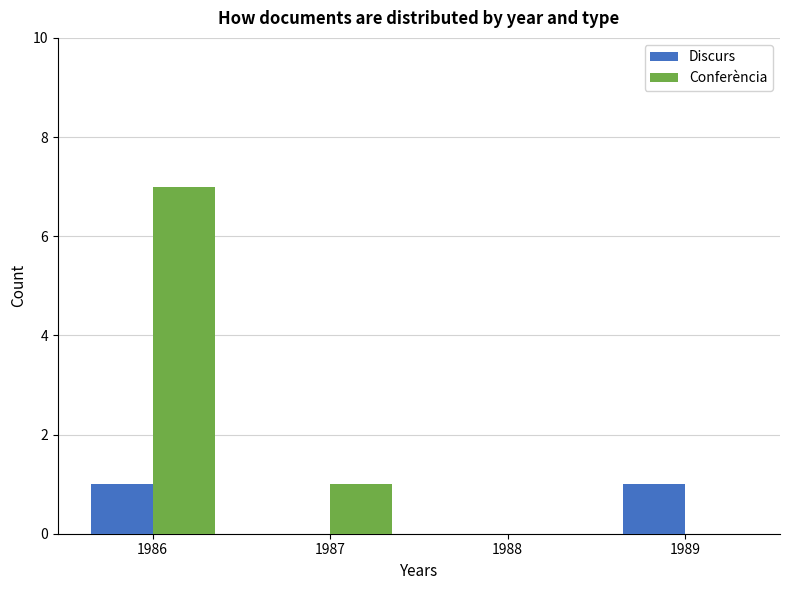

Reading left to right, list all the values displayed in this chart.

Discurs: 1986=1	1987=0	1988=0	1989=1
Conferència: 1986=7	1987=1	1988=0	1989=0